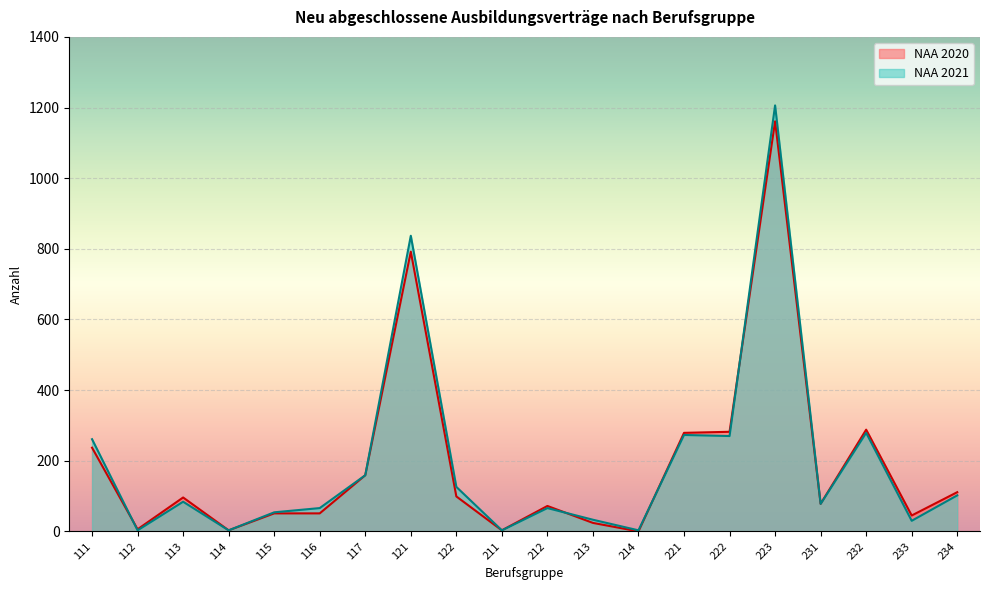

What are all the series names shown in the legend?

NAA 2020, NAA 2021